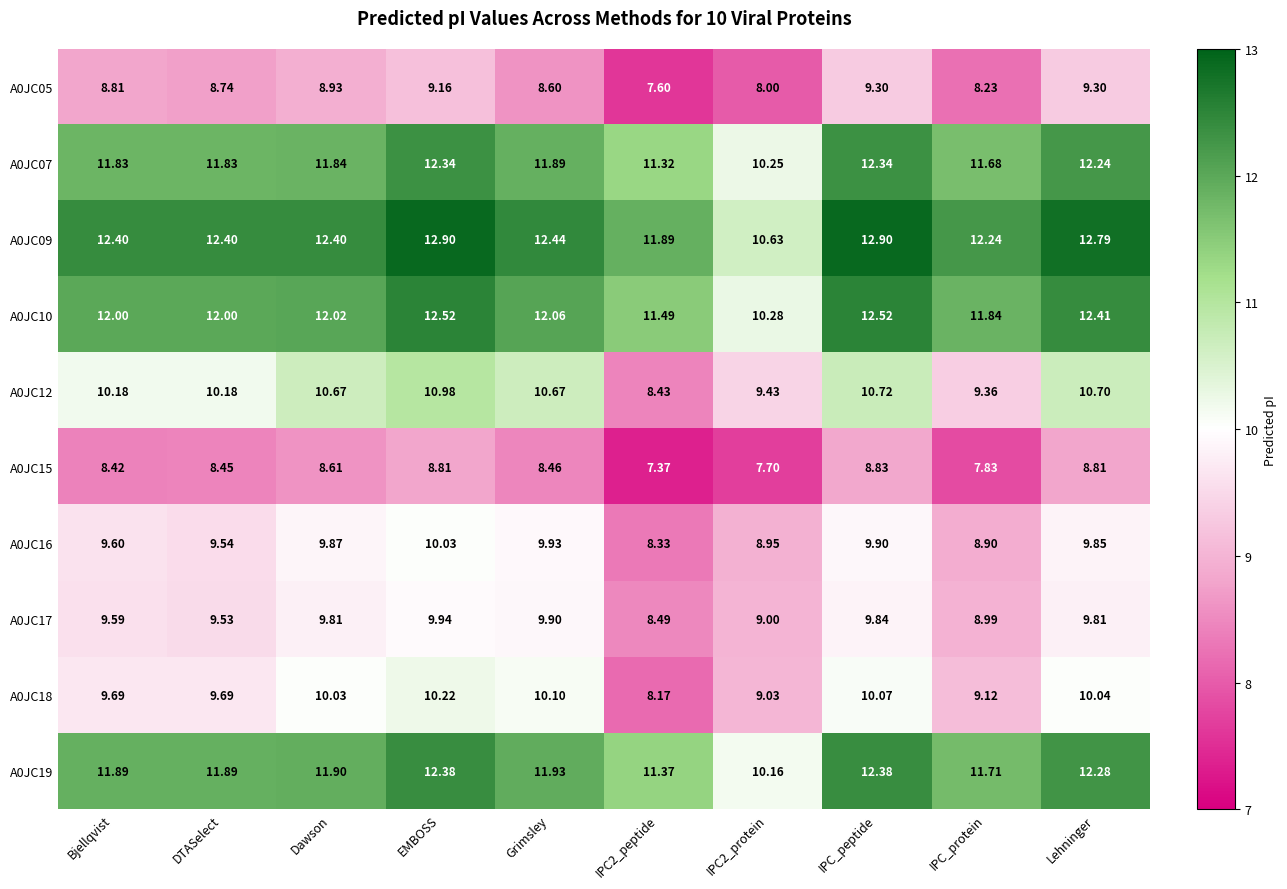

Is the value of A0JC09 at IPC2_protein greater than the value of A0JC16 at IPC_peptide?

Yes